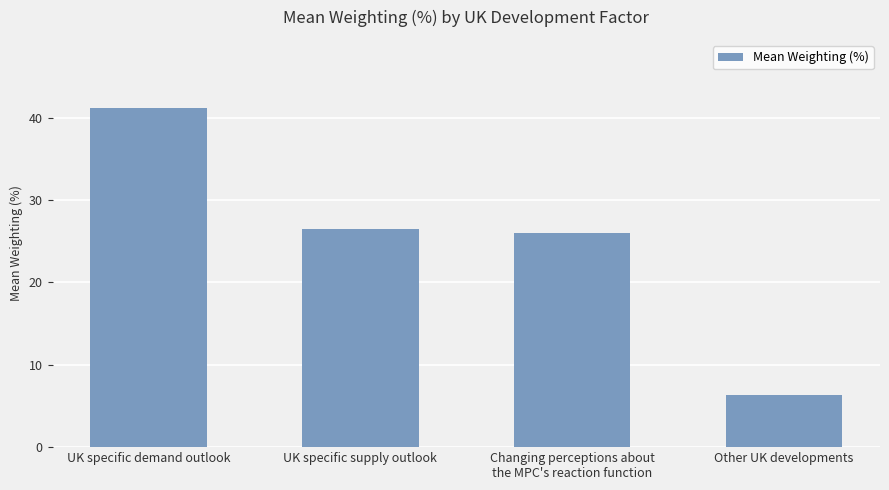

What is the greatest value displayed?

41.2